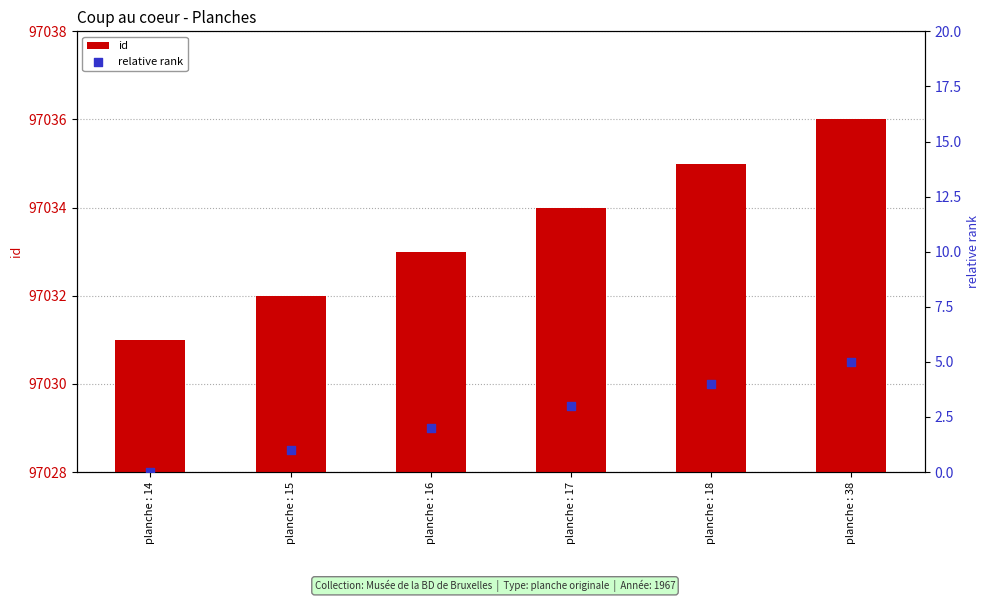

What is the total value across all series at planche : 18?

97039